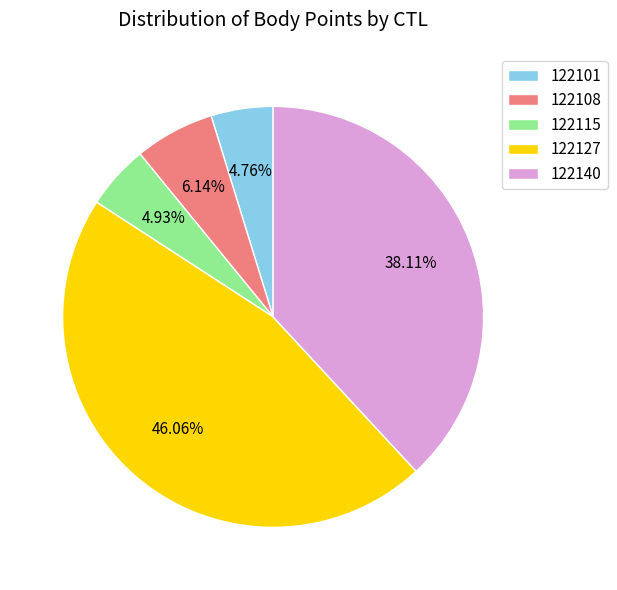

Do 122101 and 122140 together represent more than half of the pie?

No